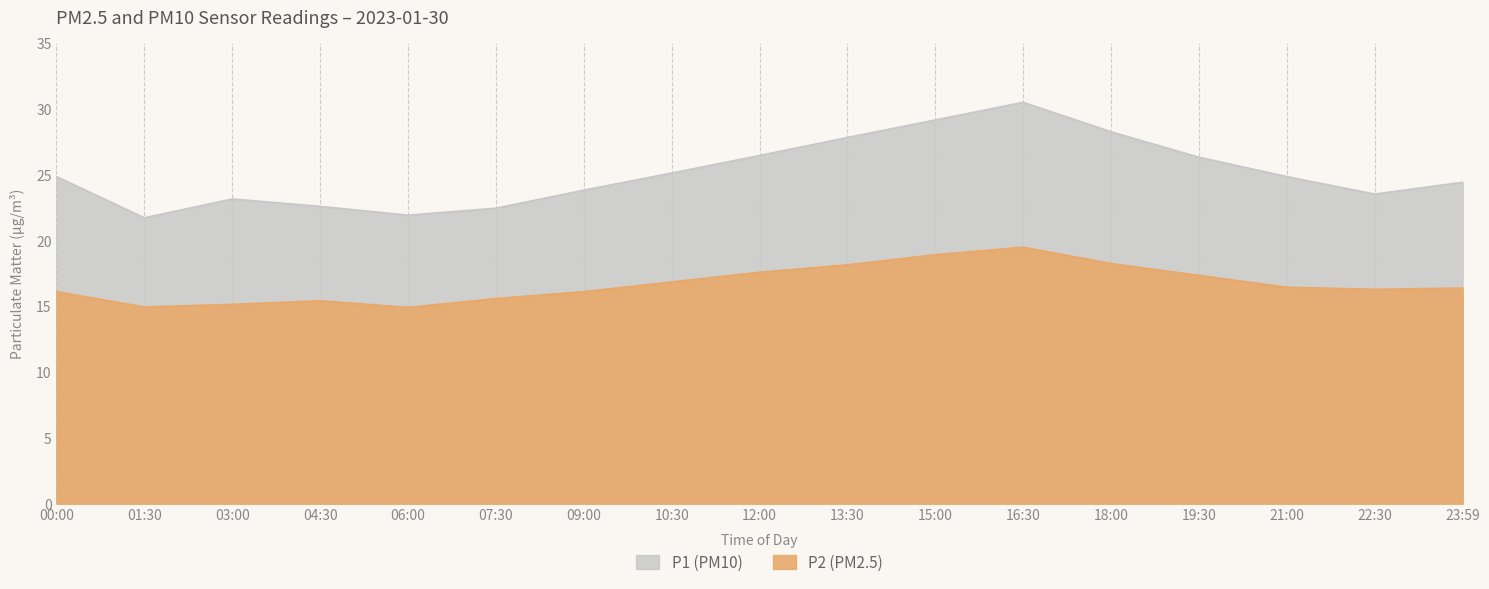

What is the sum of all P1 values?

426.6